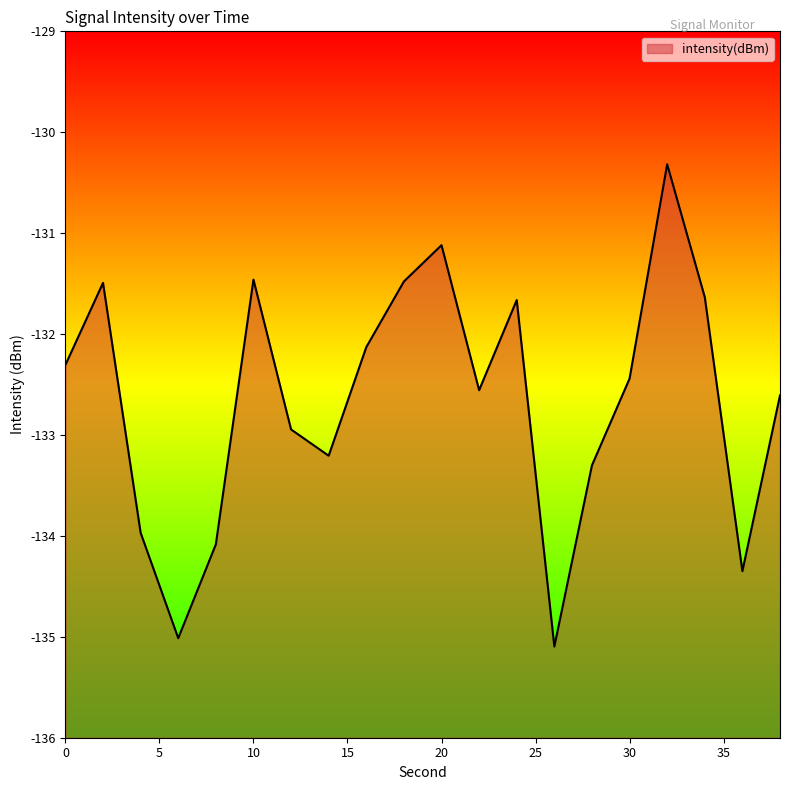

What is the value of the 13th point from the left?

-131.7